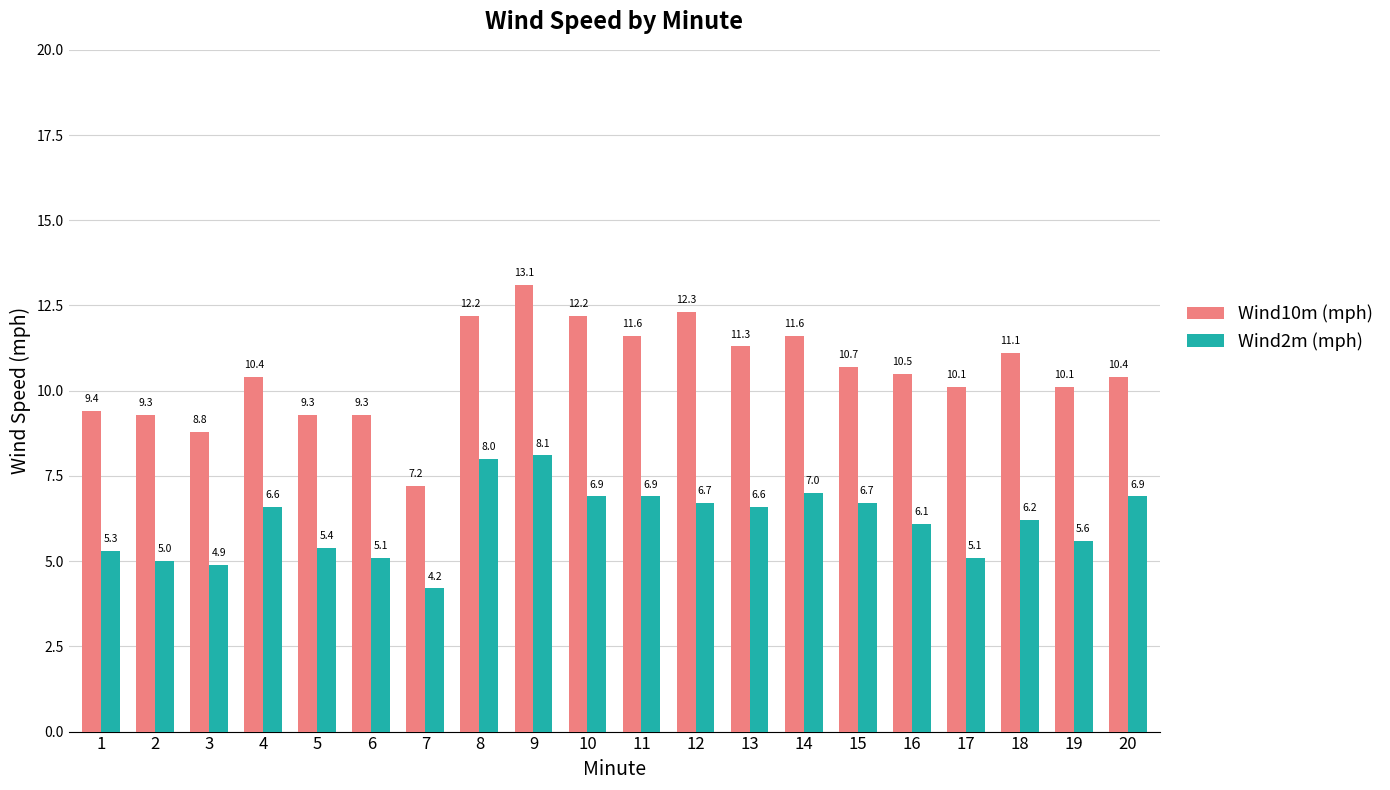

At how many categories does at least one series exceed 6?

20